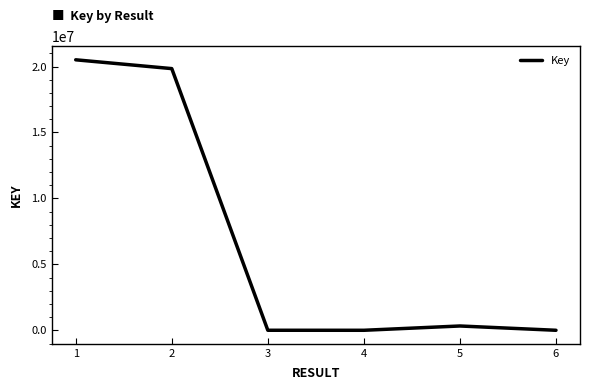

Approximately how many times larger is the value at 2 compared to 6?

3394.2